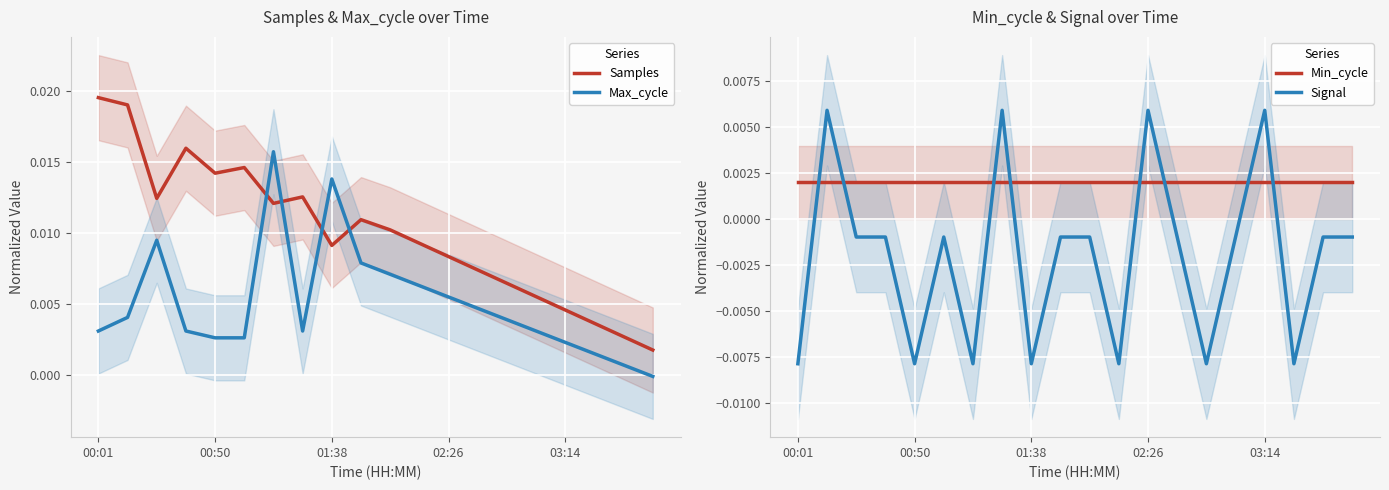

How many data points does each series have?

20